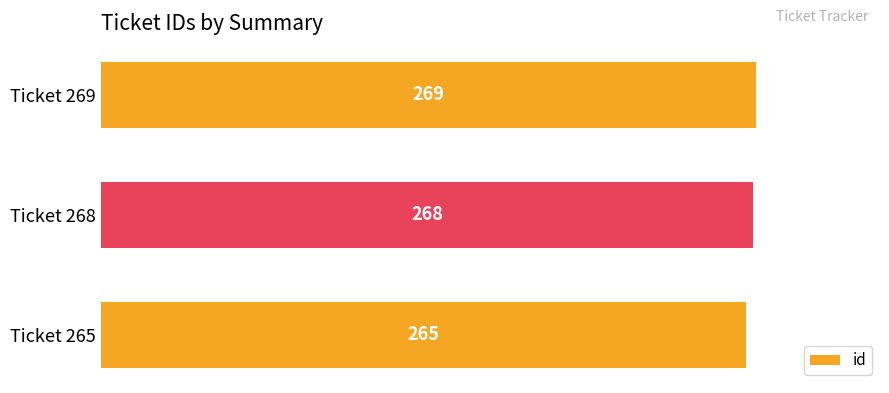

The chart shows a value of 268 at Ticket 268. True or false?

True